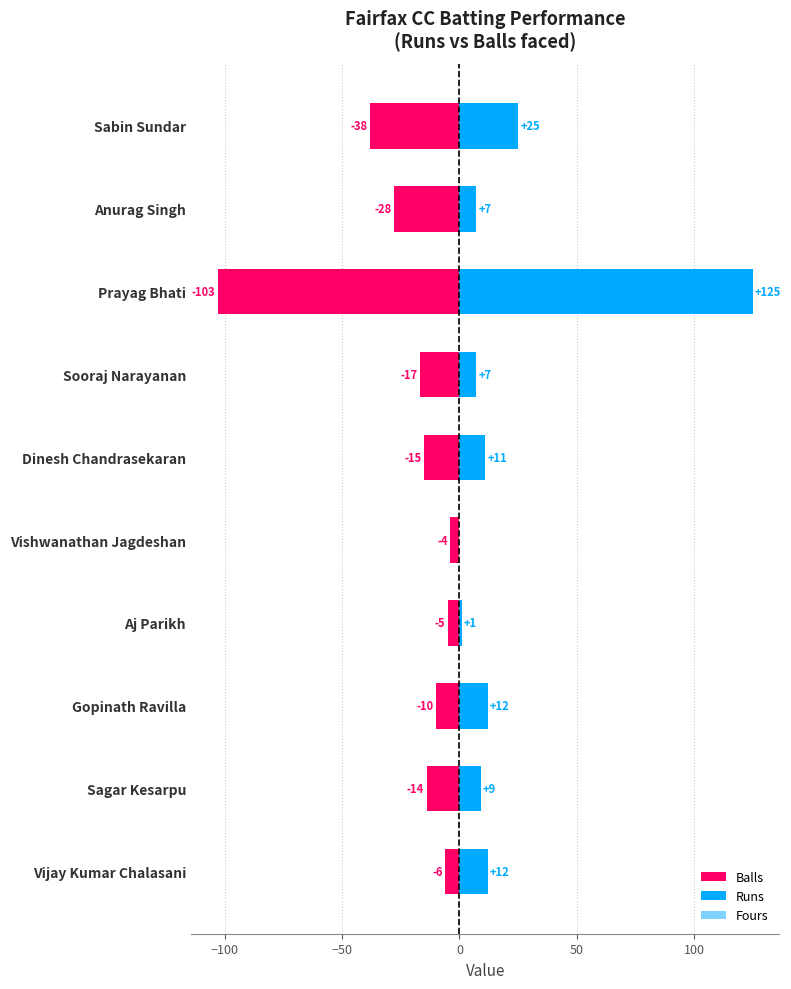

What is the difference between the maximum and minimum values in the Runs series?

125